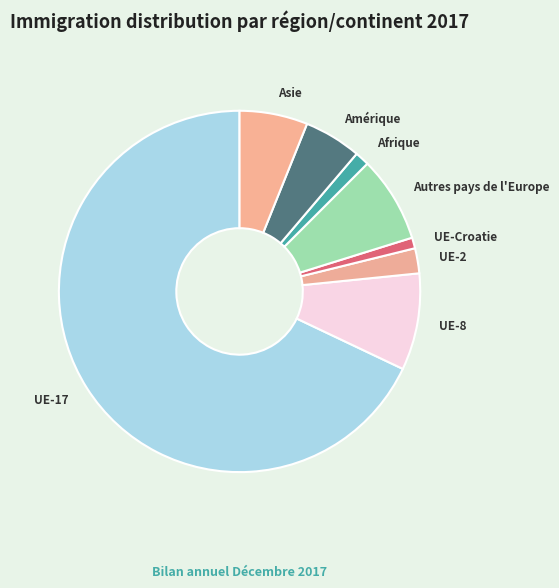

Is there any slice that represents more than half of the pie?

Yes